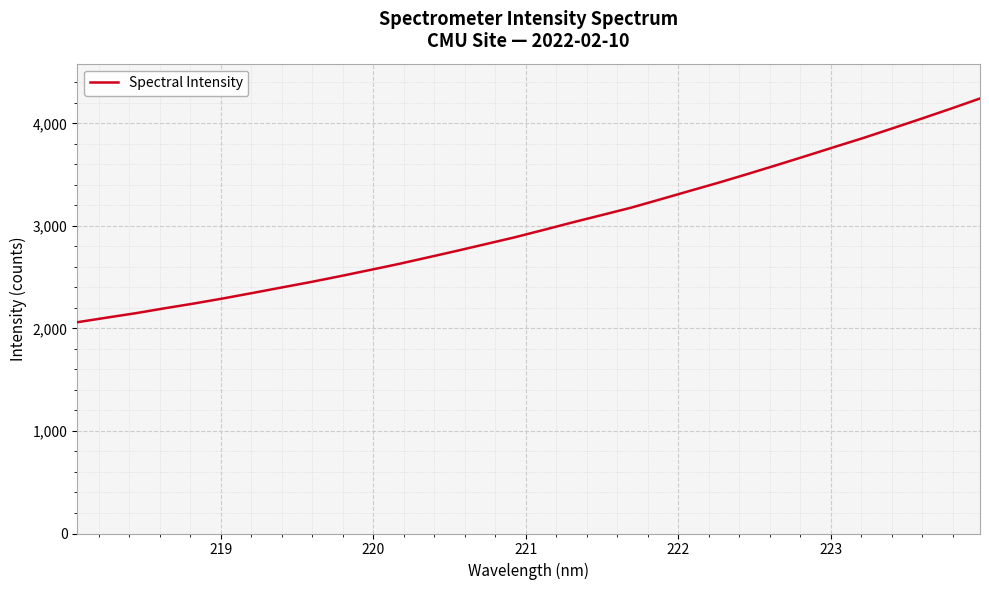

What is the difference between the maximum and minimum values?

2182.5